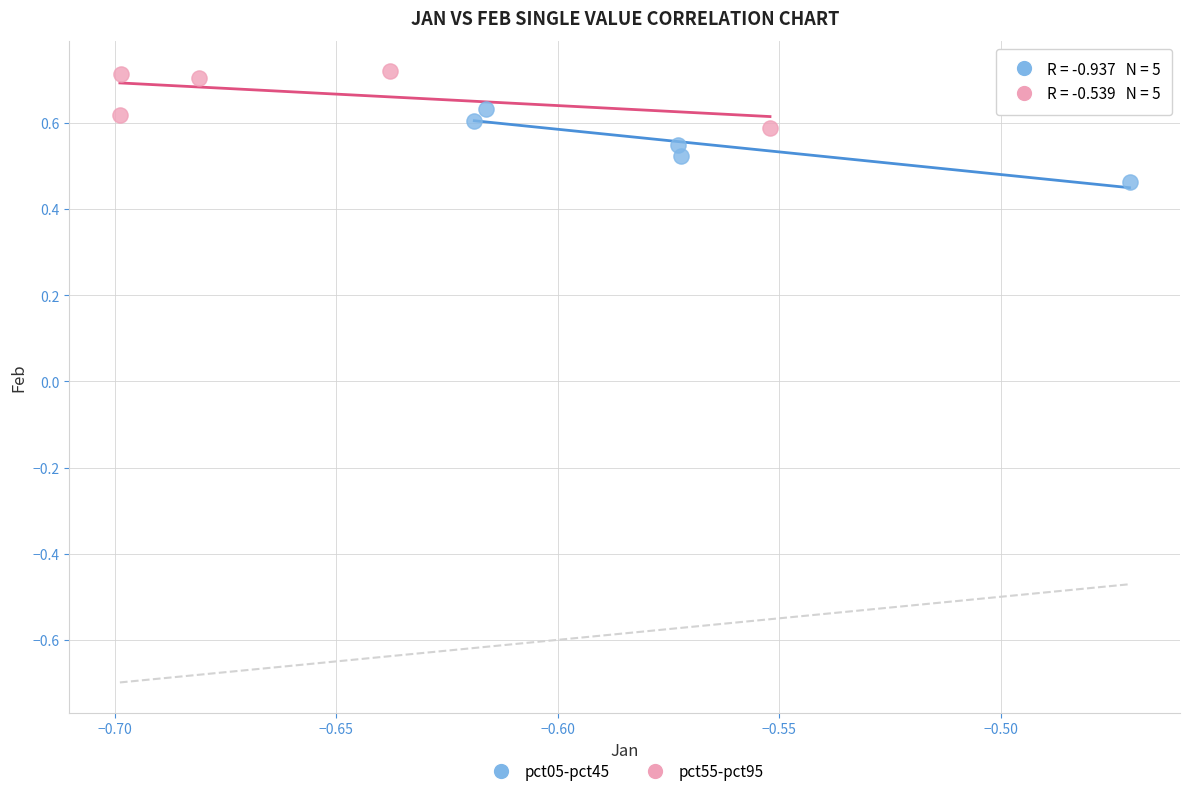

Which series contains the highest Y value?

pct55-pct95